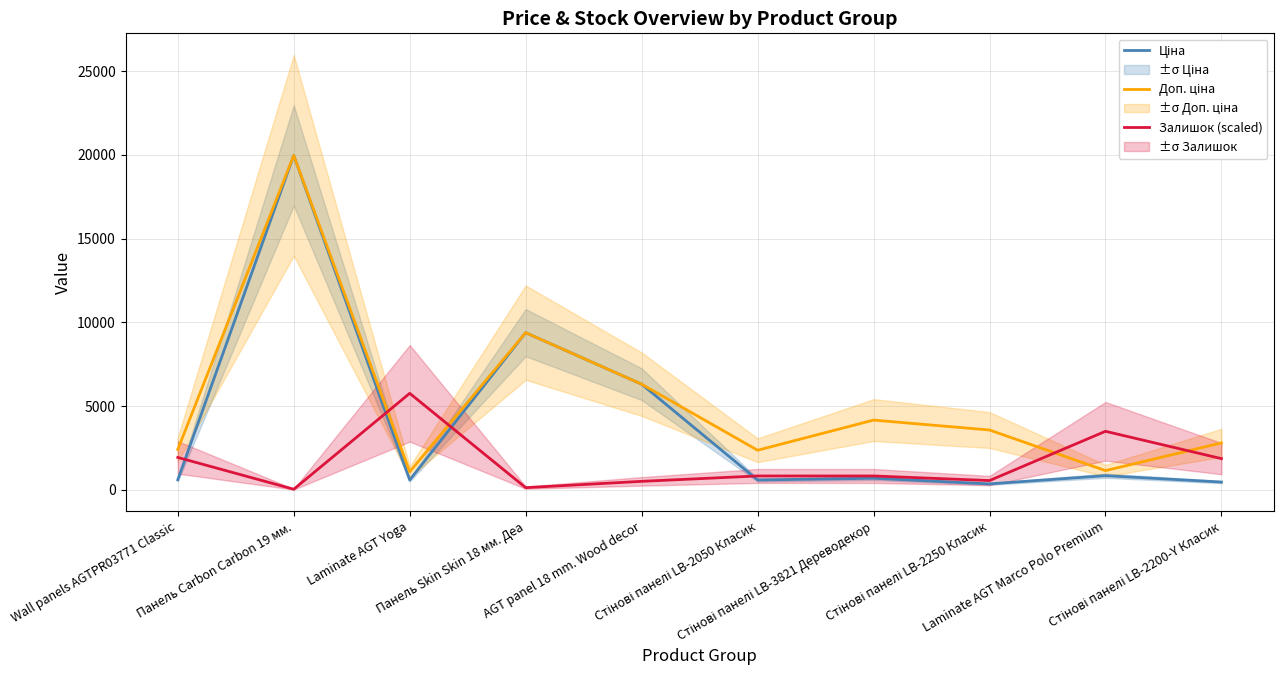

Does the chart display data point markers on the line(s)?

No